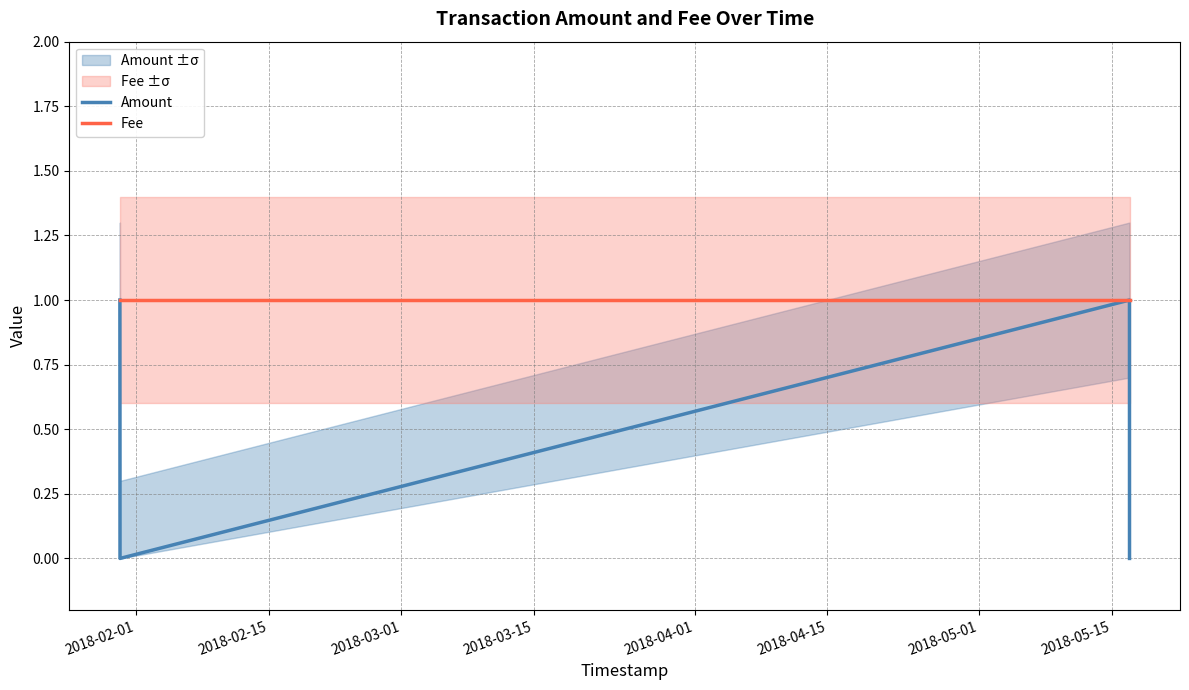

What is the label of the 4th point from the right?

2018-02-01